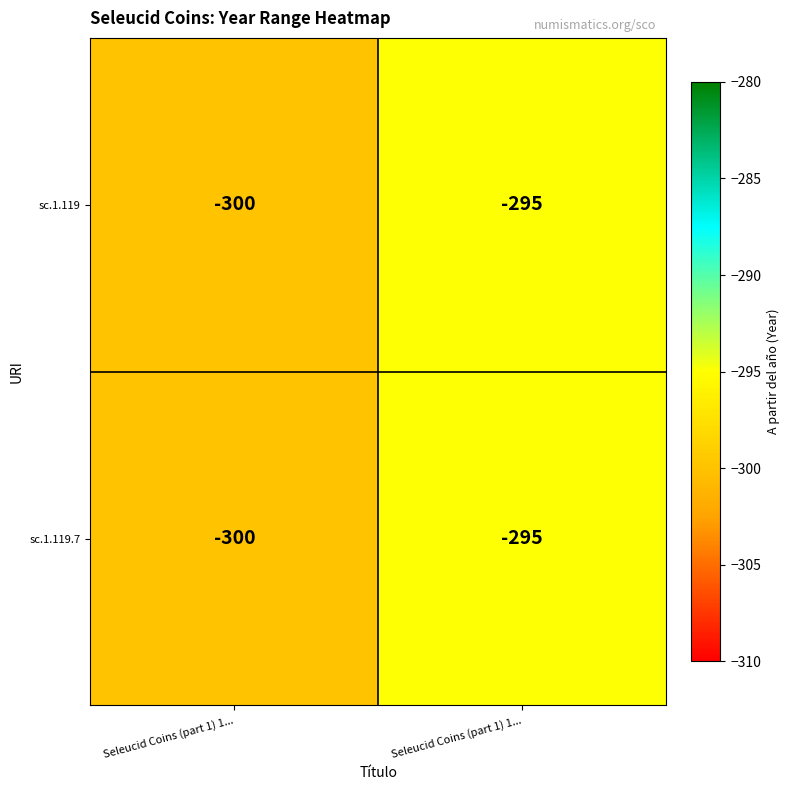

Reading left to right, list all the values displayed in this chart.

sc.1.119: Seleucid Coins (part 1) 1...=-300	Seleucid Coins (part 1) 1...=-295
sc.1.119.7: Seleucid Coins (part 1) 1...=-300	Seleucid Coins (part 1) 1...=-295